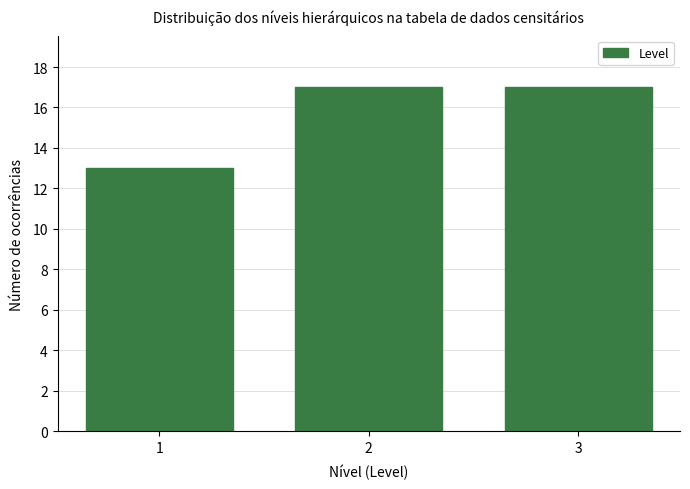

Reading left to right, list all the values displayed in this chart.

13	17	17